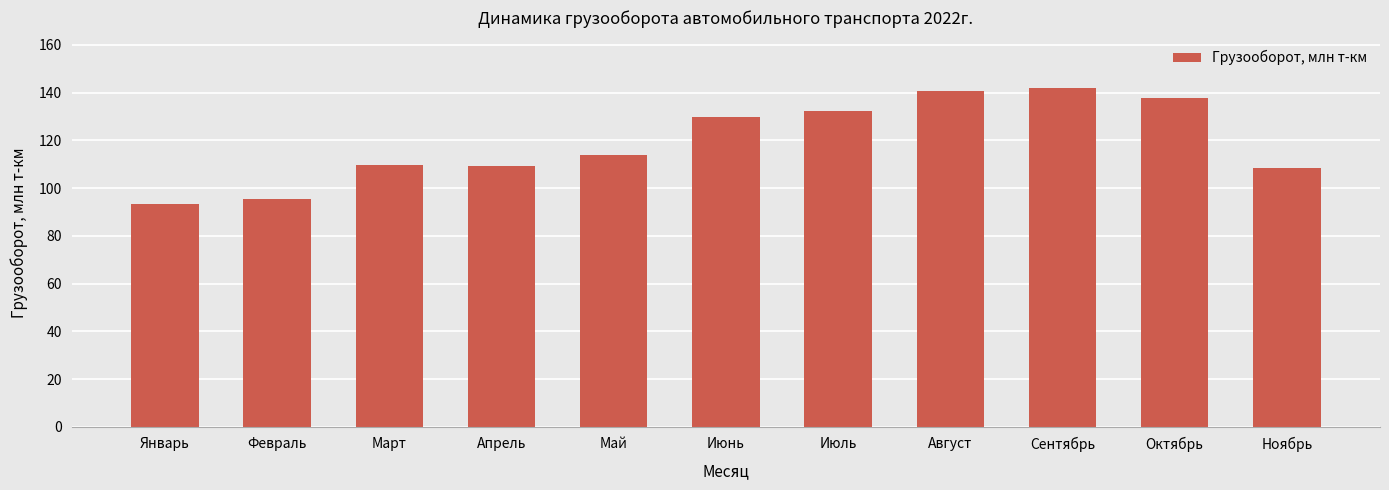

At which label is the value closest to 117?

Май